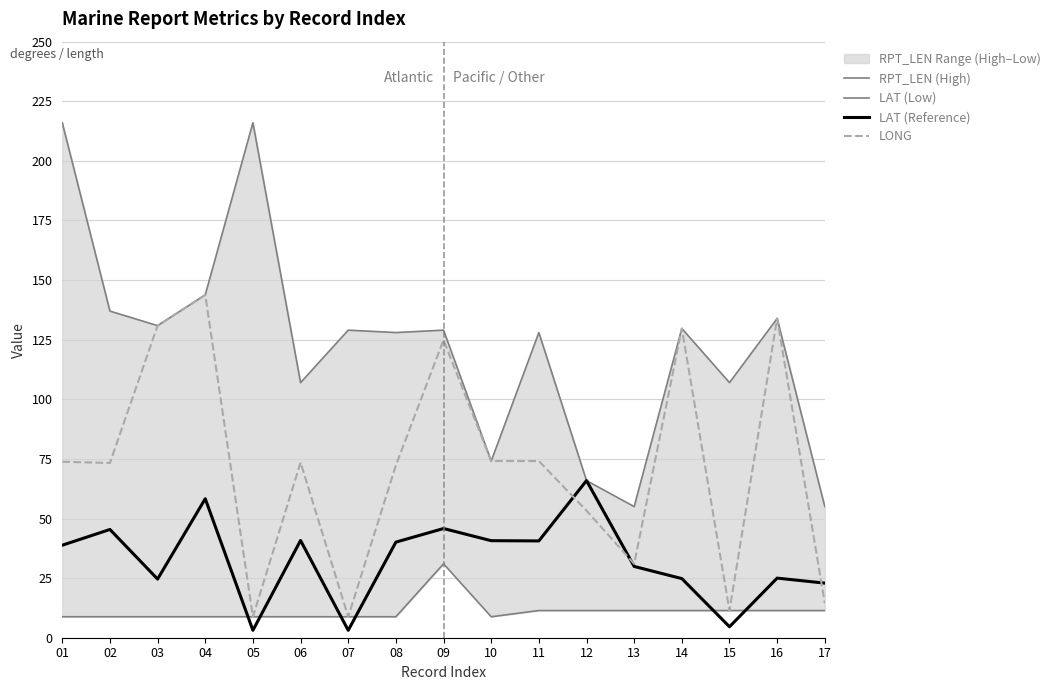

At which label is LAT (Reference) closest to 34?

13